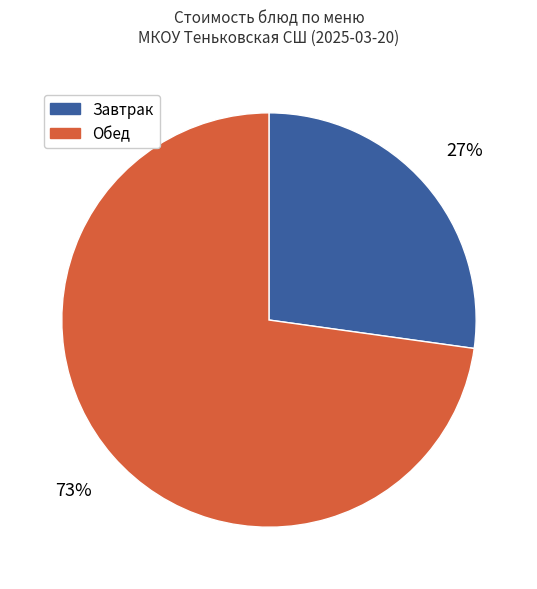

Is there a majority slice in this chart?

Yes